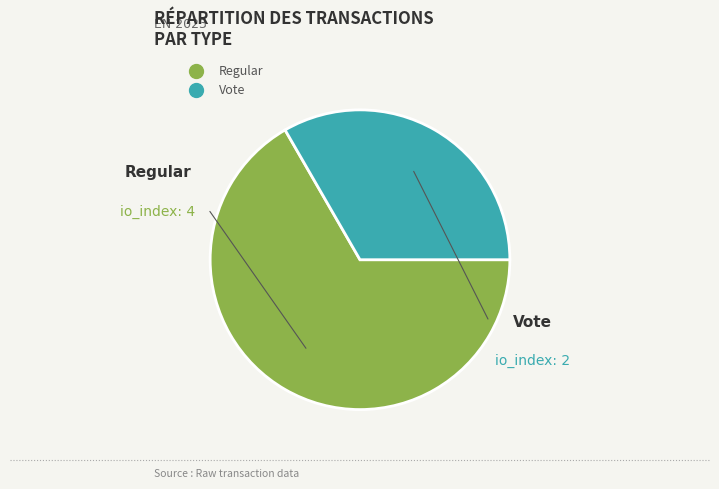

Is there a majority slice in this chart?

Yes